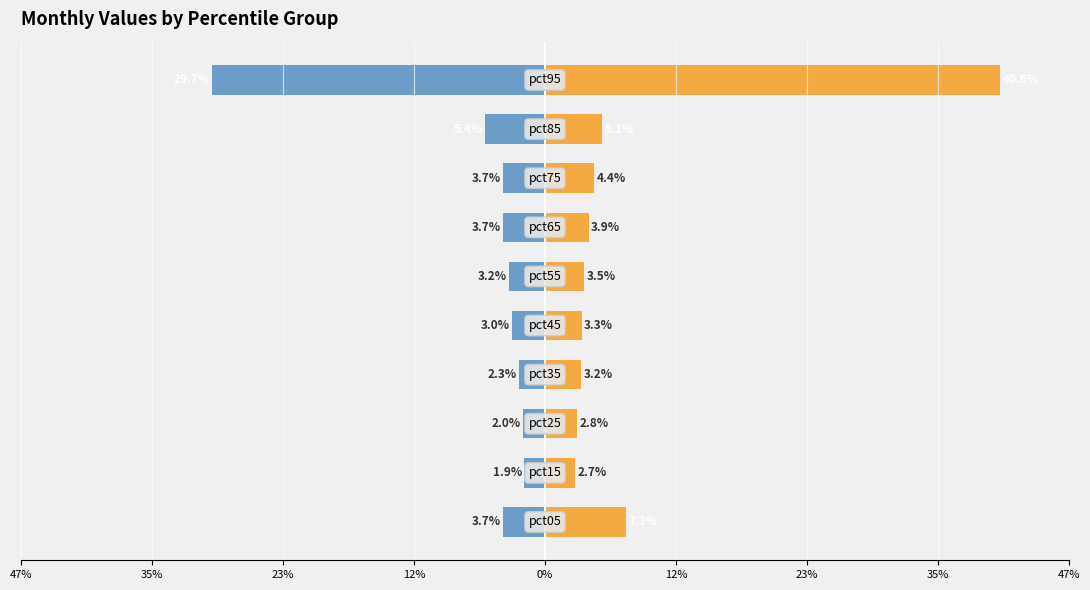

Are the bars grouped side by side (vs. stacked)?

Yes